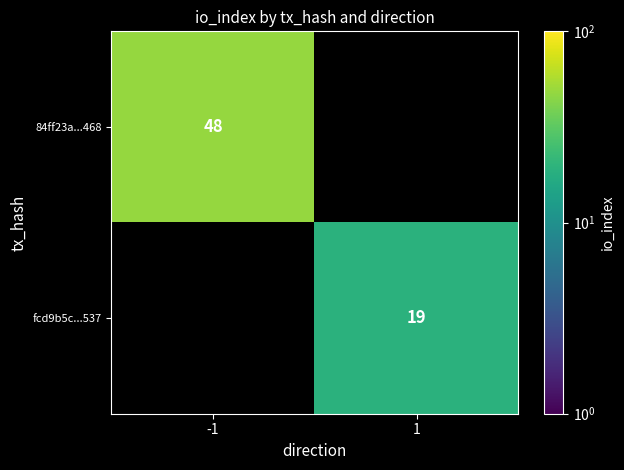

True or false: 84ff23a...468 has a value of 12 at -1.

False